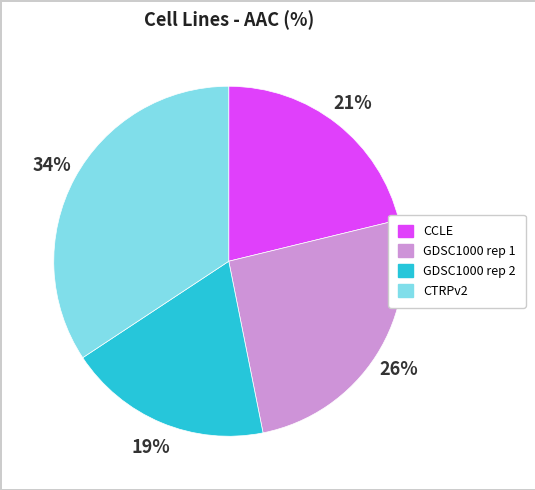

What percentage is the CTRPv2 slice, to the nearest percent?

34%